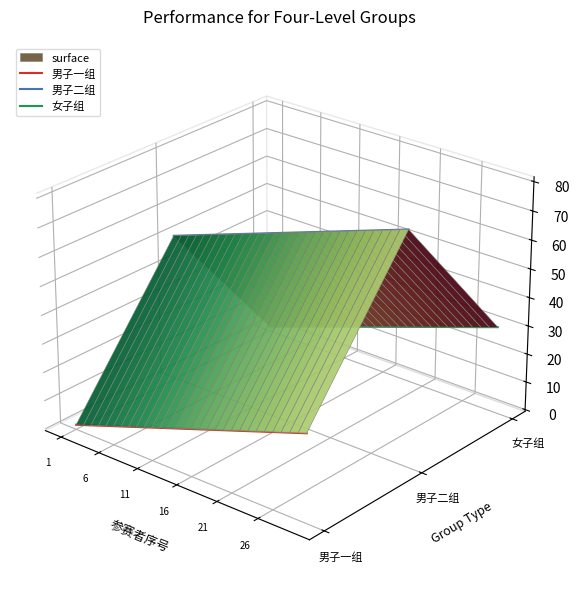

Which category has the highest value in the 女子组 series?

1